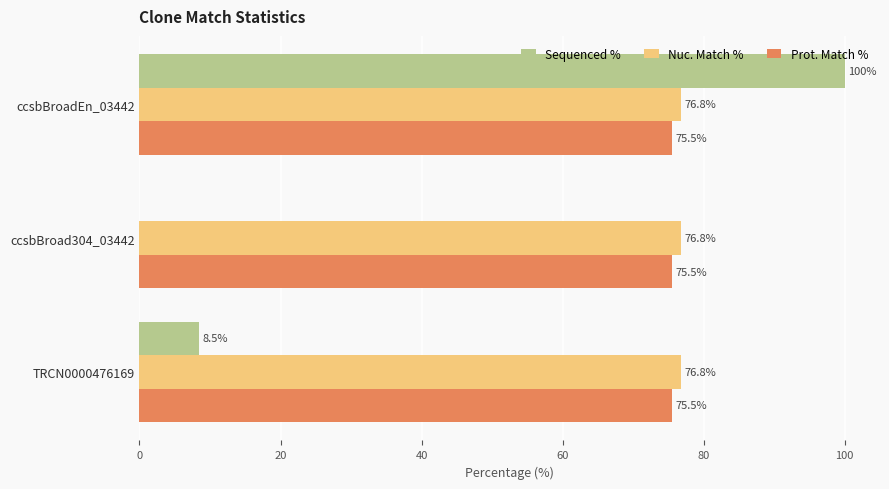

Which series changed the most between ccsbBroad304_03442 and TRCN0000476169?

Sequenced %